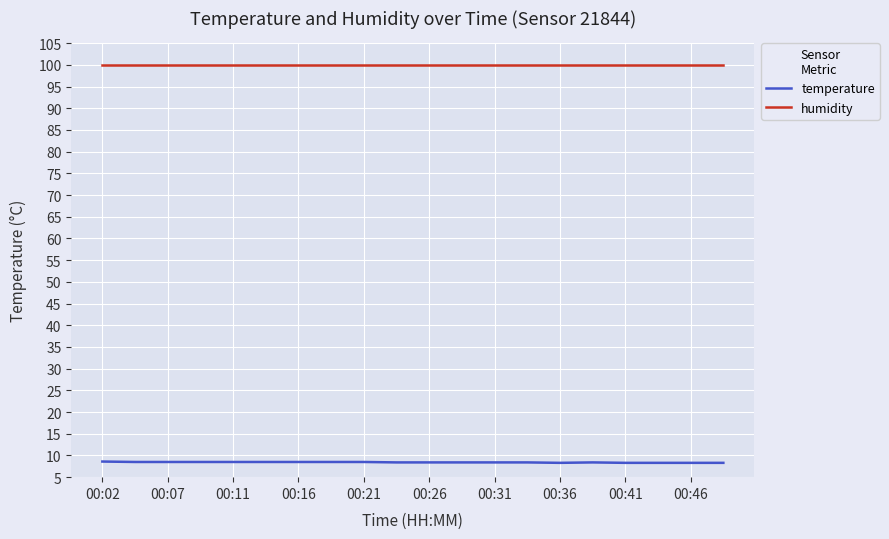

Does the chart display data point markers on the line(s)?

No